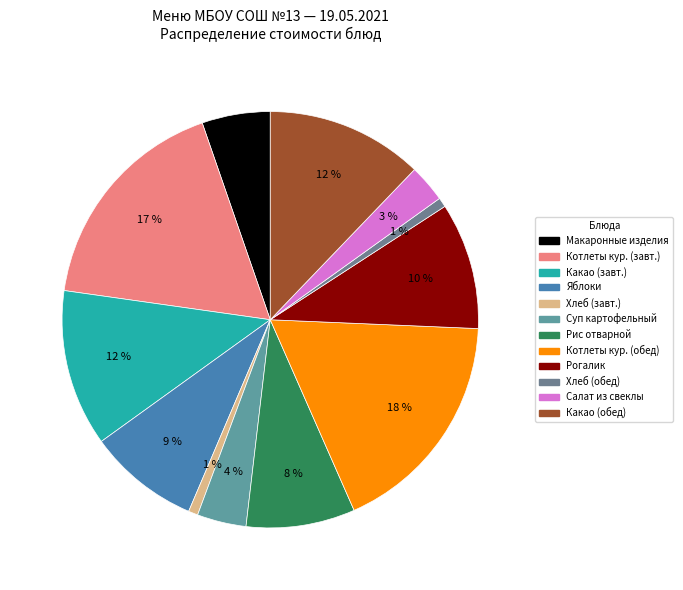

Which slice is the largest?

Котлеты куриные (обед)